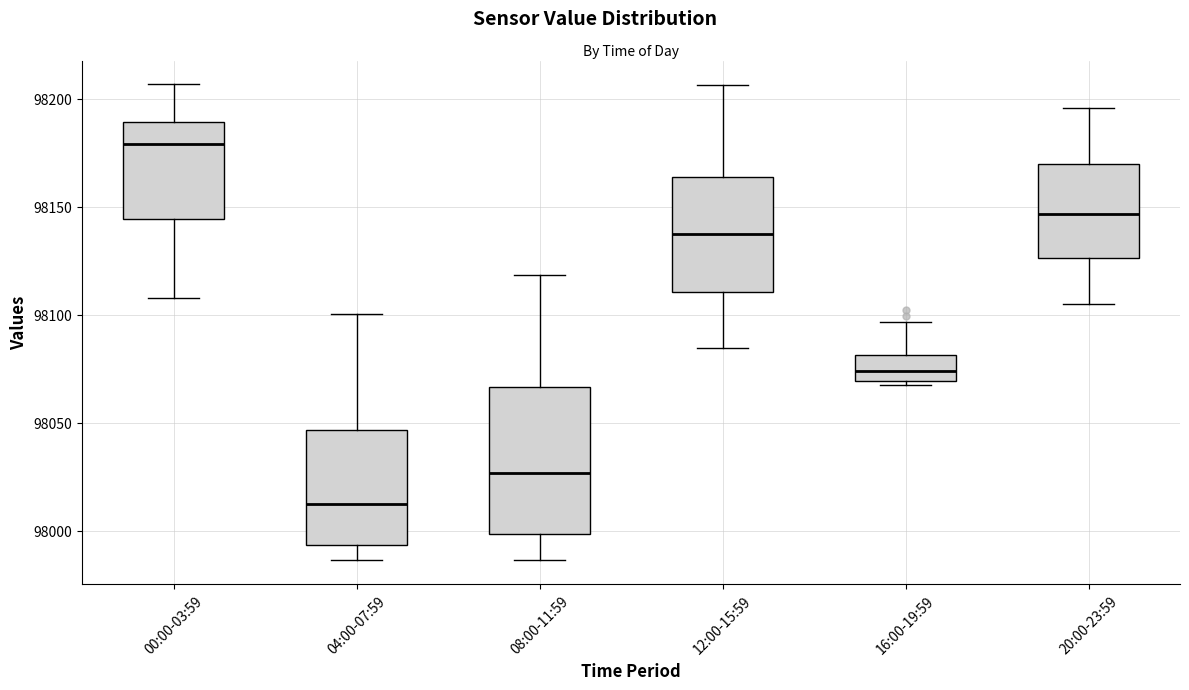

Where does the lower whisker of the box for 04:00-07:59 end on the y-axis? The values are not printed on the chart, so give them approximately, as read against the axis.

97985